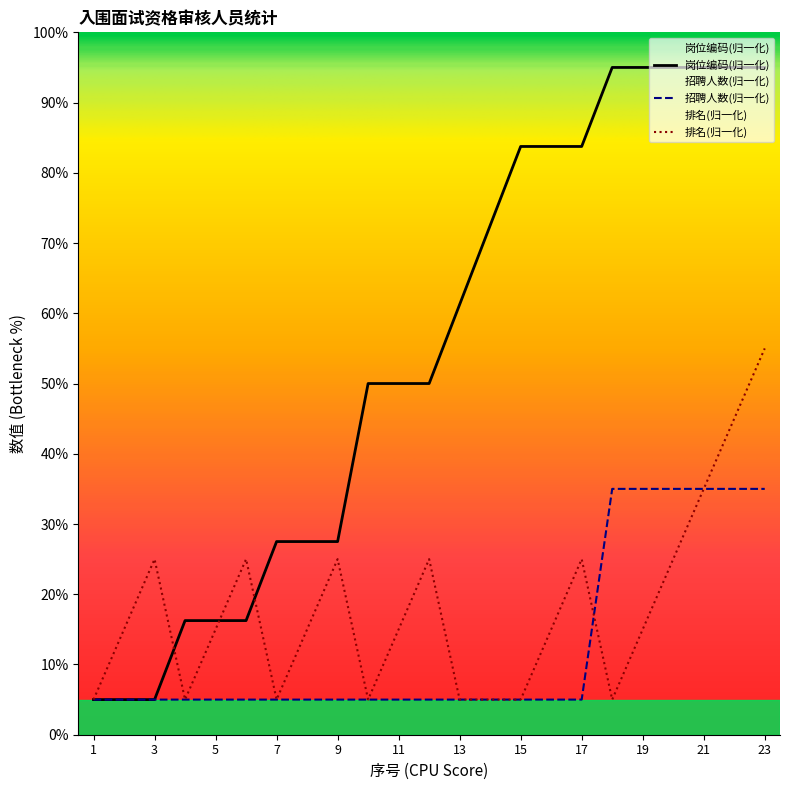

Is it true that 排名 equals 5.0 at 4?

True